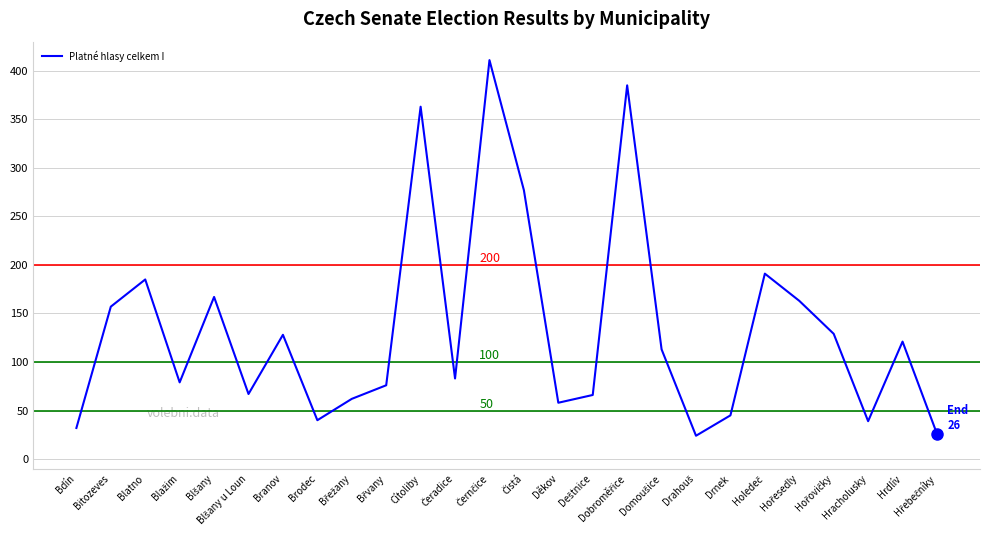

The chart shows a value of 82 at Děkov. True or false?

False